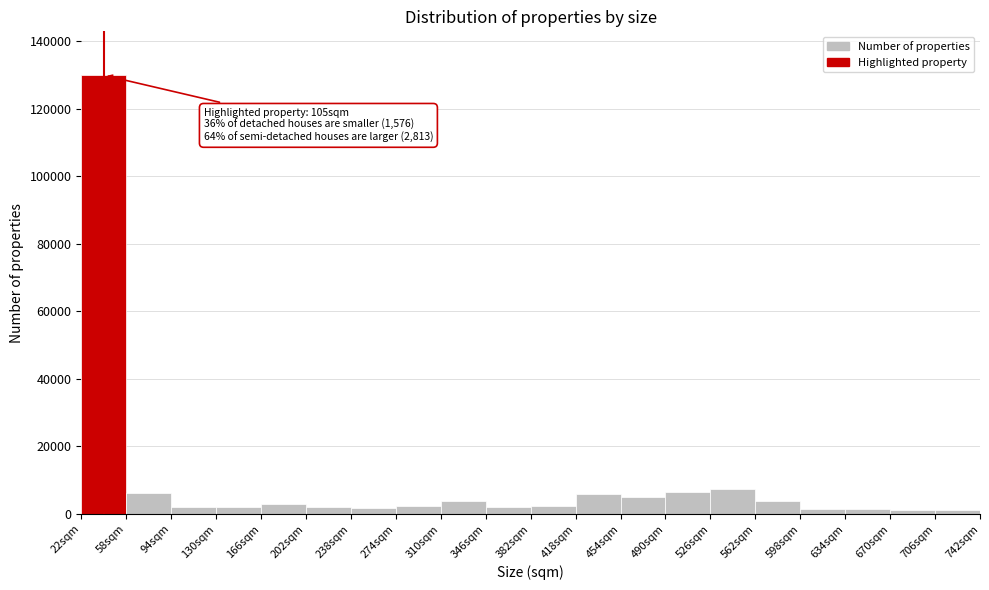

Which range on the x-axis has the tallest bar?

22 to 58